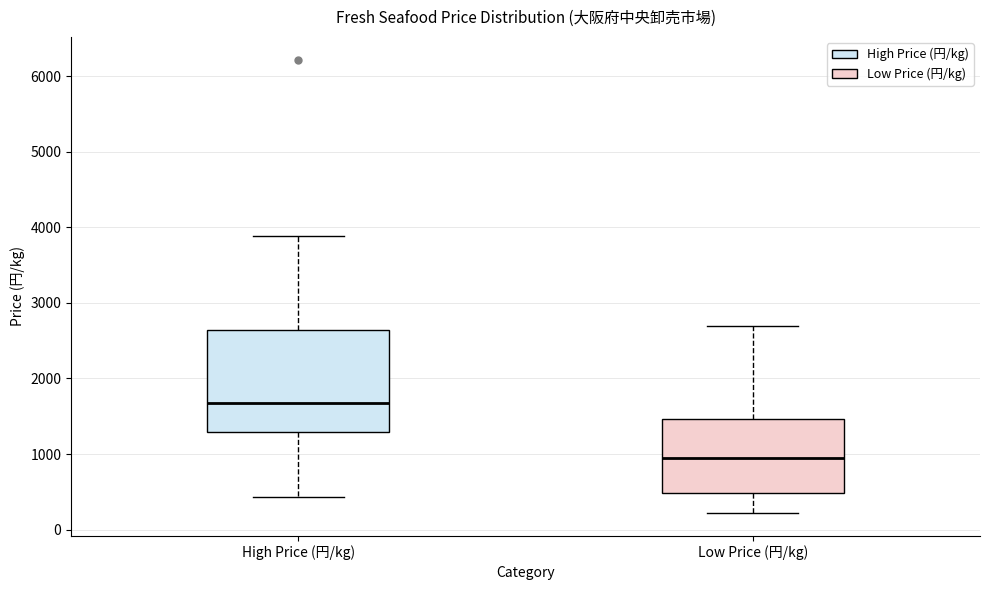

Which box's median line is the lowest?

Low Price (円/kg)